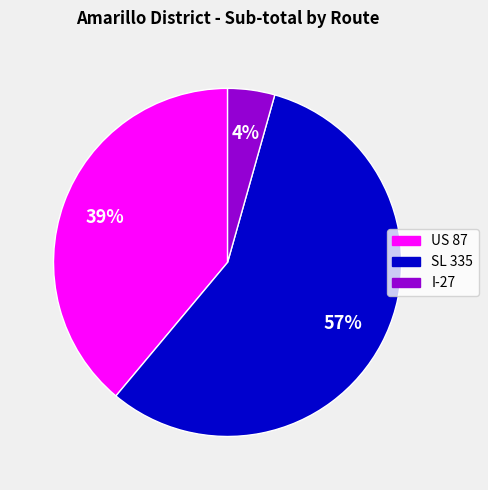

What percentage is the US 87 slice, to the nearest percent?

39%